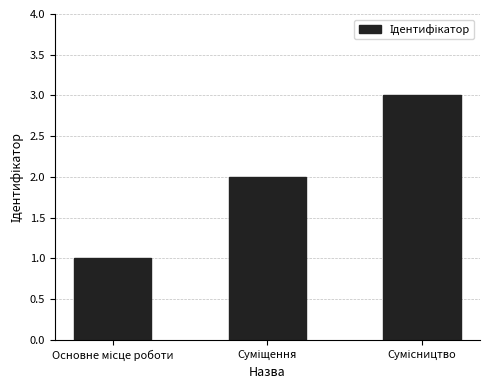

What is the difference between the maximum and minimum values?

2